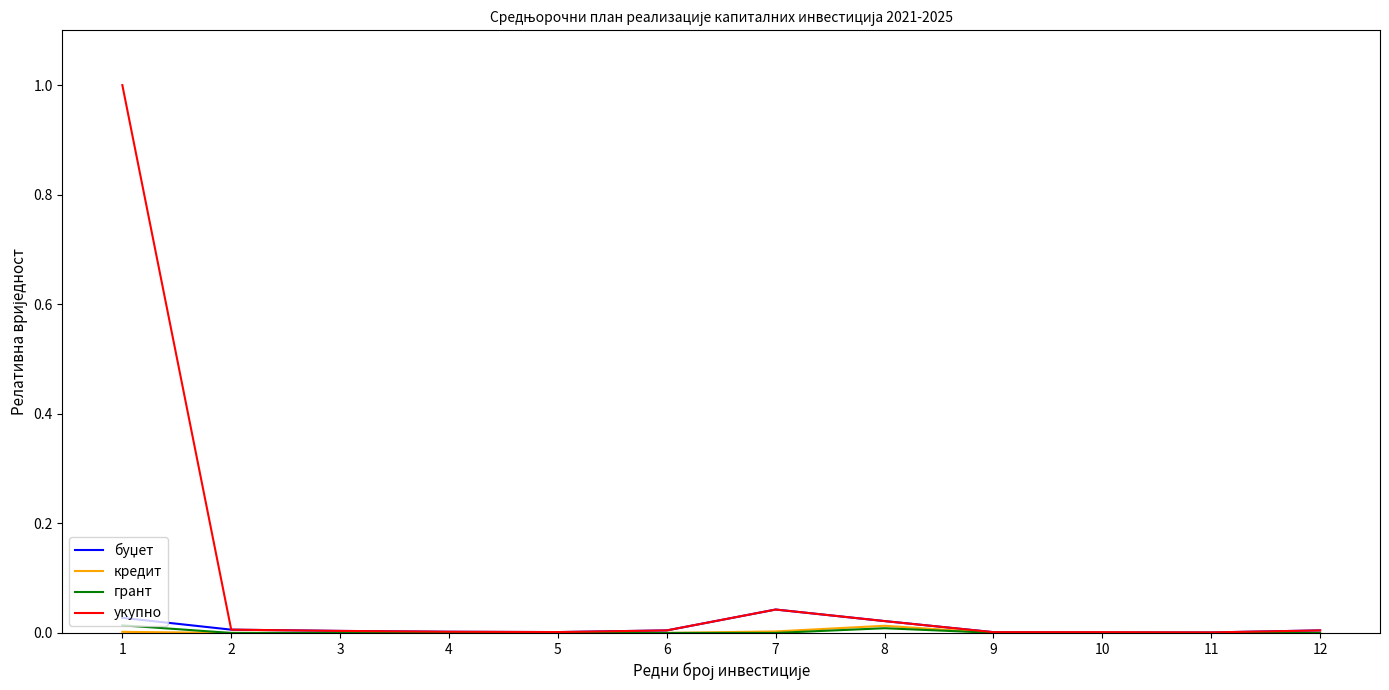

Which series has the widest spread of values?

укупно